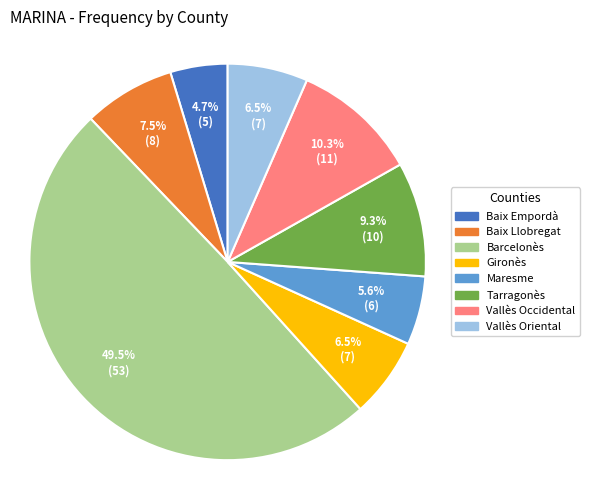

Approximately how many times larger is the value at Gironès compared to Tarragonès?

0.7